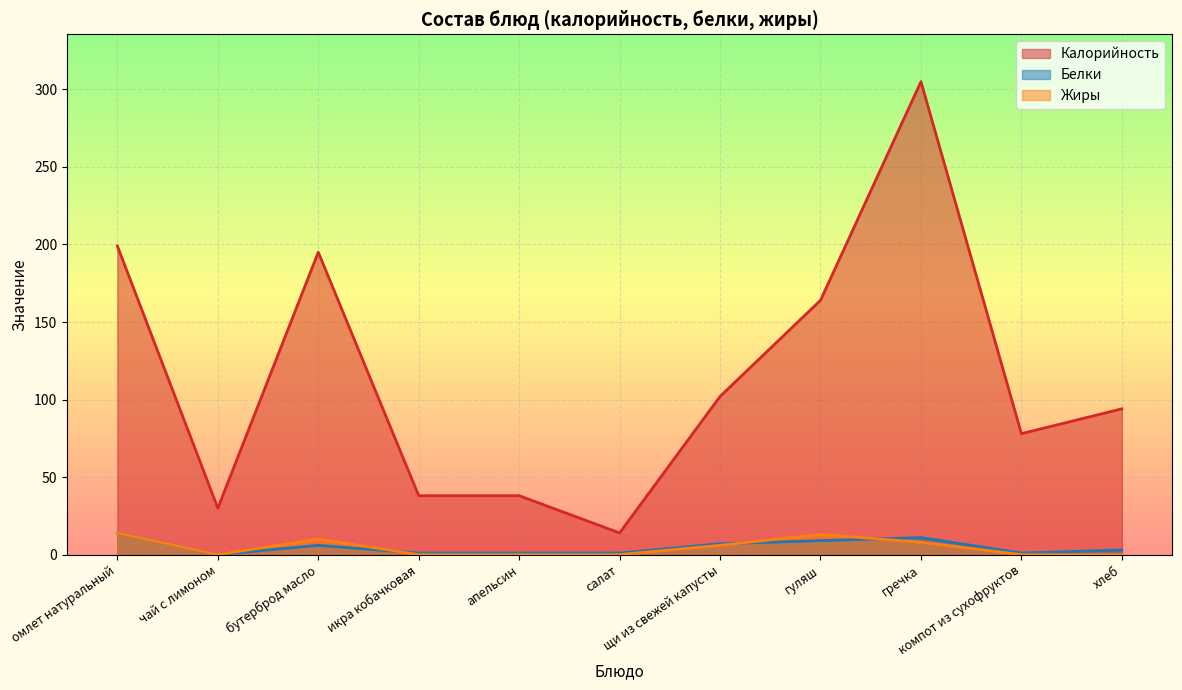

Which label corresponds to the largest value in the chart?

гречка